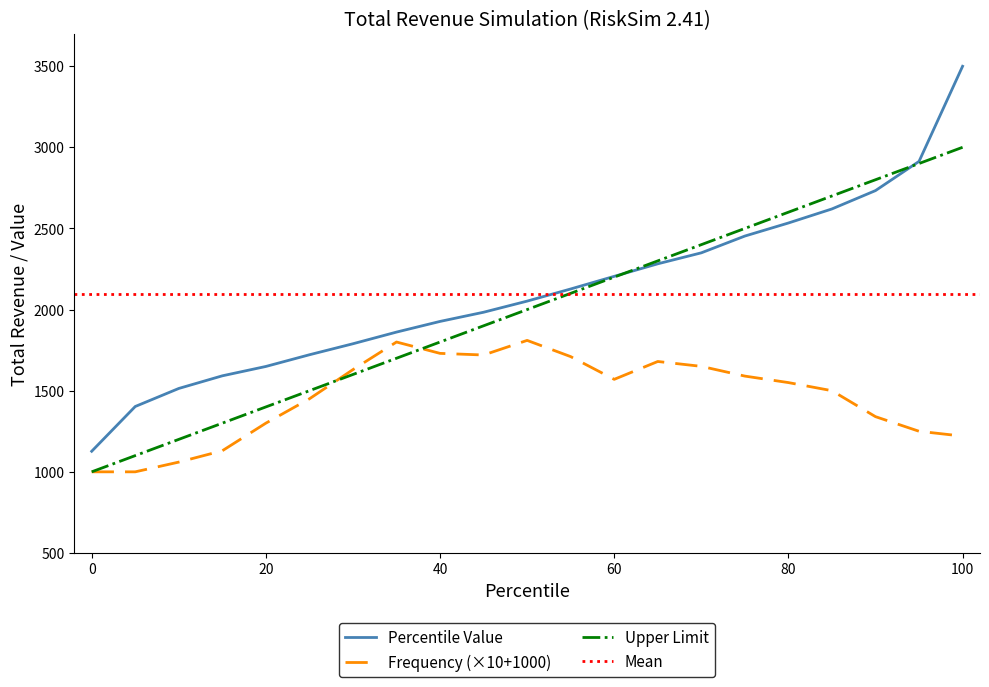

What is the value of the Percentile point at the 20th from the left?

2900.0